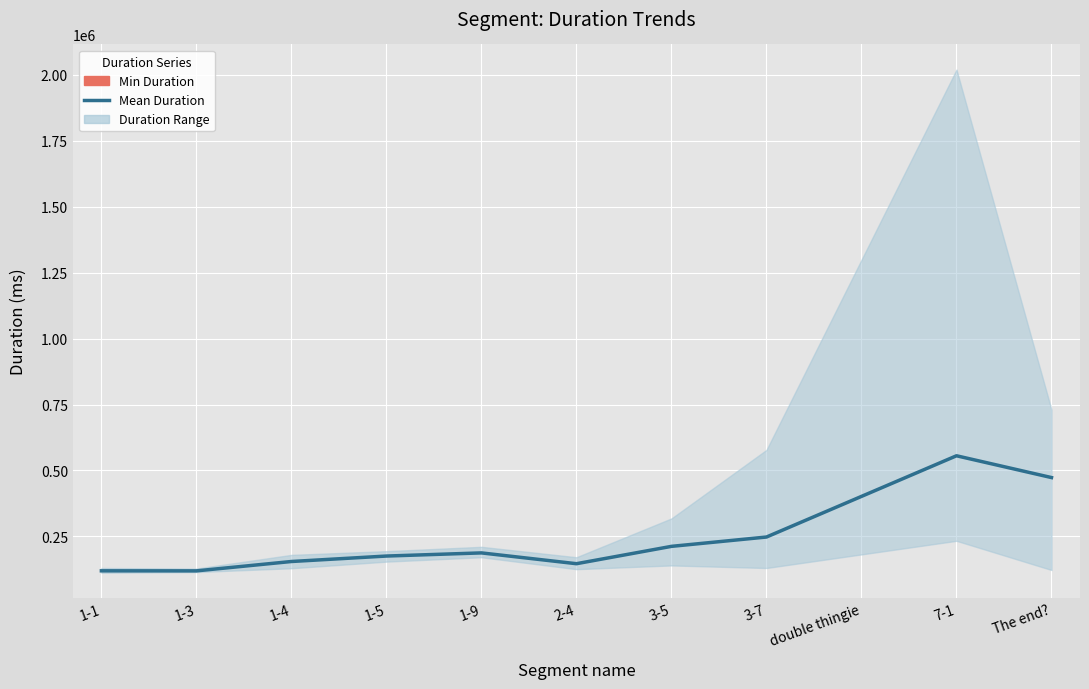

Approximately how many times larger is the value at 1-5 compared to 3-7?

0.7